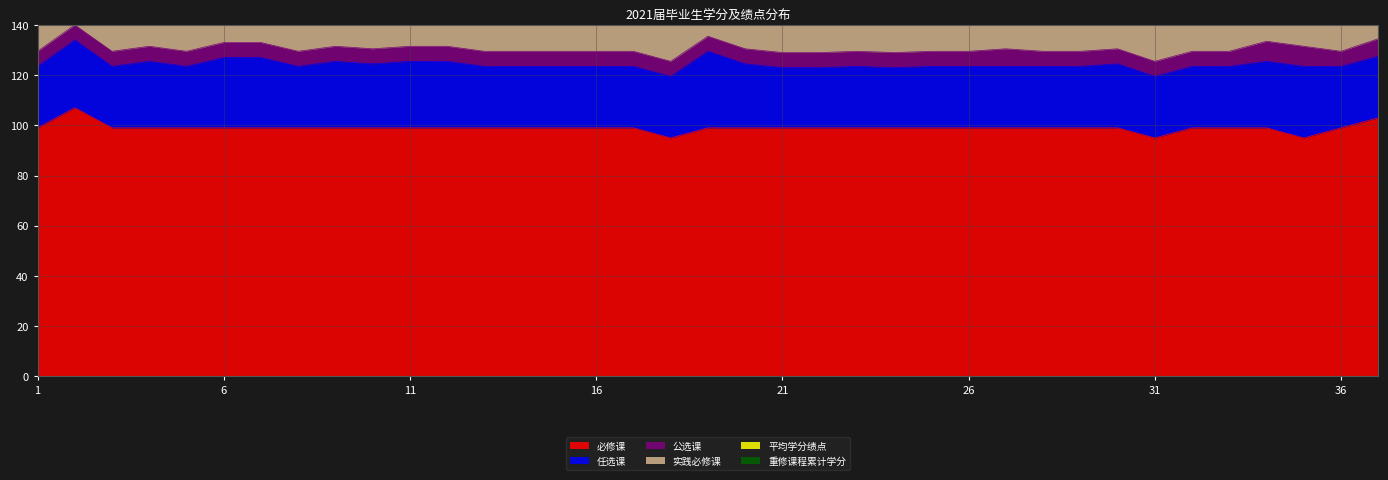

Reading right to left, list all the values displayed in this chart.

必修课: 37=103.0	36=99.0	35=95.0	34=99.0	33=99.0	32=99.0	31=95.0	30=99.0	29=99.0	28=99.0	27=99.0	26=99.0	25=99.0	24=99.0	23=99.0	22=99.0	21=99.0	20=99.0	19=99.0	18=95.0	17=99.0	16=99.0	15=99.0	14=99.0	13=99.0	12=99.0	11=99.0	10=99.0	9=99.0	8=99.0	7=99.0	6=99.0	5=99.0	4=99.0	3=99.0	2=107.0	1=99.0
任选课: 37=24.5	36=24.5	35=28.5	34=26.5	33=24.5	32=24.5	31=24.5	30=25.5	29=24.5	28=24.5	27=24.5	26=24.5	25=24.5	24=24.0	23=24.5	22=24.0	21=24.0	20=25.5	19=30.5	18=24.5	17=24.5	16=24.5	15=24.5	14=24.5	13=24.5	12=26.5	11=26.5	10=25.5	9=26.5	8=24.5	7=28.0	6=28.0	5=24.5	4=26.5	3=24.5	2=27.0	1=24.5
公选课: 37=7.0	36=6.0	35=8.0	34=8.0	33=6.0	32=6.0	31=6.0	30=6.0	29=6.0	28=6.0	27=7.0	26=6.0	25=6.0	24=6.0	23=6.0	22=6.0	21=6.0	20=6.0	19=6.0	18=6.0	17=6.0	16=6.0	15=6.0	14=6.0	13=6.0	12=6.0	11=6.0	10=6.0	9=6.0	8=6.0	7=6.0	6=6.0	5=6.0	4=6.0	3=6.0	2=6.0	1=6.0
实践必修课: 37=33.0	36=19.0	35=27.0	34=27.0	33=19.0	32=27.0	31=19.0	30=27.0	29=27.0	28=27.0	27=27.0	26=27.0	25=27.0	24=27.0	23=27.0	22=27.0	21=27.0	20=27.0	19=27.0	18=19.0	17=27.0	16=27.0	15=27.0	14=27.0	13=27.0	12=19.0	11=19.0	10=27.0	9=27.0	8=27.0	7=27.0	6=27.0	5=27.0	4=27.0	3=27.0	2=27.0	1=27.0
平均学分绩点: 37=2.6	36=2.1	35=1.8	34=3.2	33=3.0	32=3.7	31=2.0	30=3.0	29=2.1	28=2.3	27=2.5	26=2.6	25=2.4	24=2.2	23=2.0	22=2.5	21=2.5	20=2.3	19=2.7	18=2.6	17=3.2	16=2.6	15=3.5	14=2.8	13=2.7	12=2.6	11=2.6	10=3.0	9=3.4	8=2.7	7=2.5	6=3.1	5=2.5	4=2.4	3=2.2	2=1.7	1=3.2
重修课程累计学分: 37=10.0	36=26.0	35=30.5	34=0.0	33=0.0	32=0.0	31=21.5	30=4.0	29=24.0	28=13.0	27=11.0	26=11.0	25=14.5	24=19.5	23=21.0	22=4.0	21=11.0	20=14.0	19=15.0	18=9.0	17=0.0	16=2.5	15=0.0	14=8.0	13=7.0	12=11.0	11=19.0	10=4.0	9=0.0	8=4.0	7=12.0	6=0.0	5=0.0	4=10.0	3=19.5	2=22.5	1=0.0